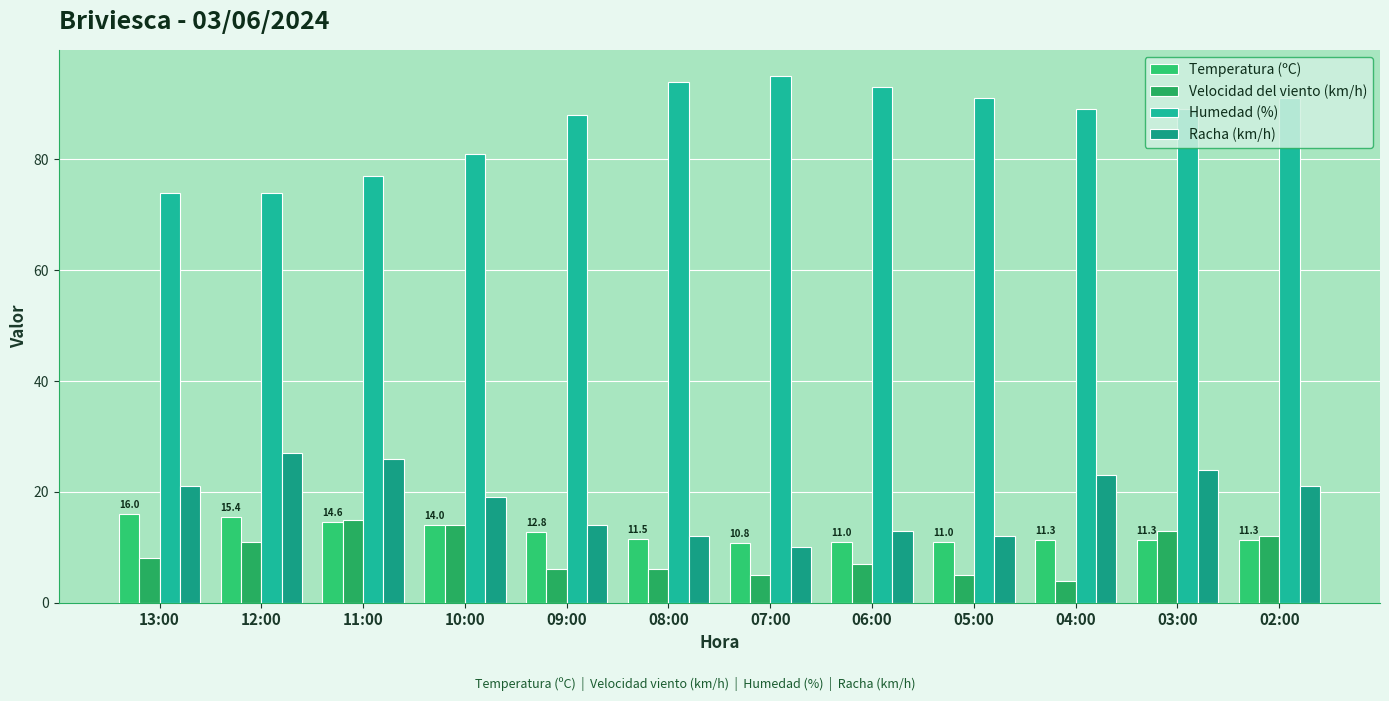

How many series are shown in this chart?

4